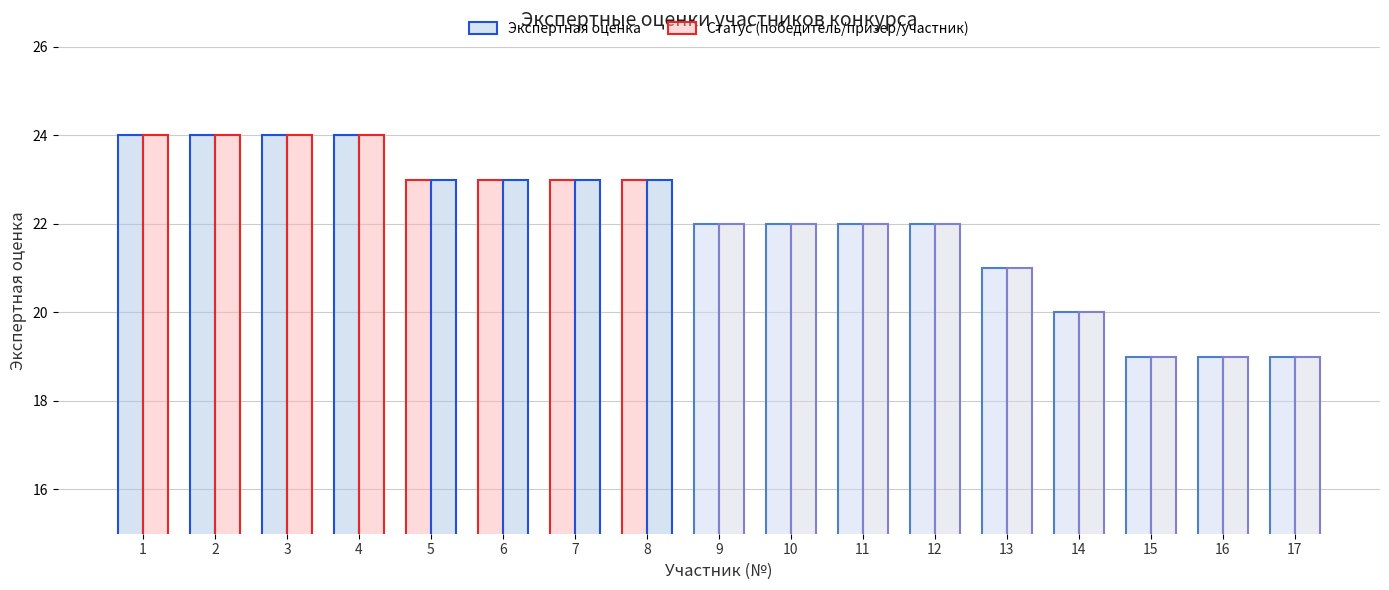

What is the difference between the maximum and second lowest values in the Экспертная оценка series?

5